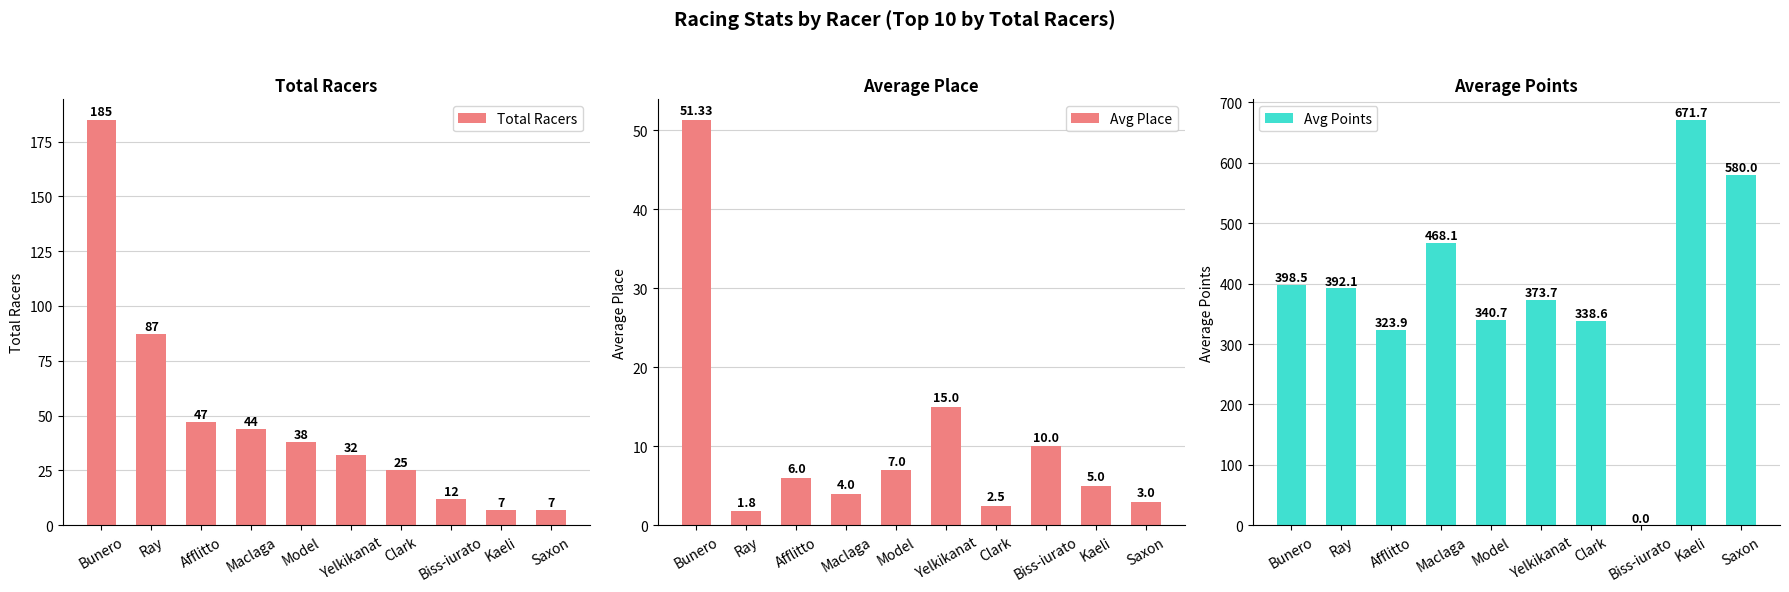

The Avg Points series shows 323.9 at Afflitto. True or false?

True